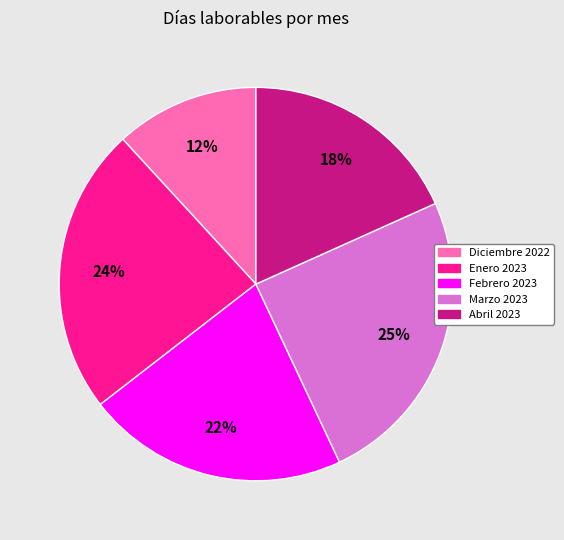

Do Enero 2023 and Marzo 2023 together represent more than half of the pie?

No